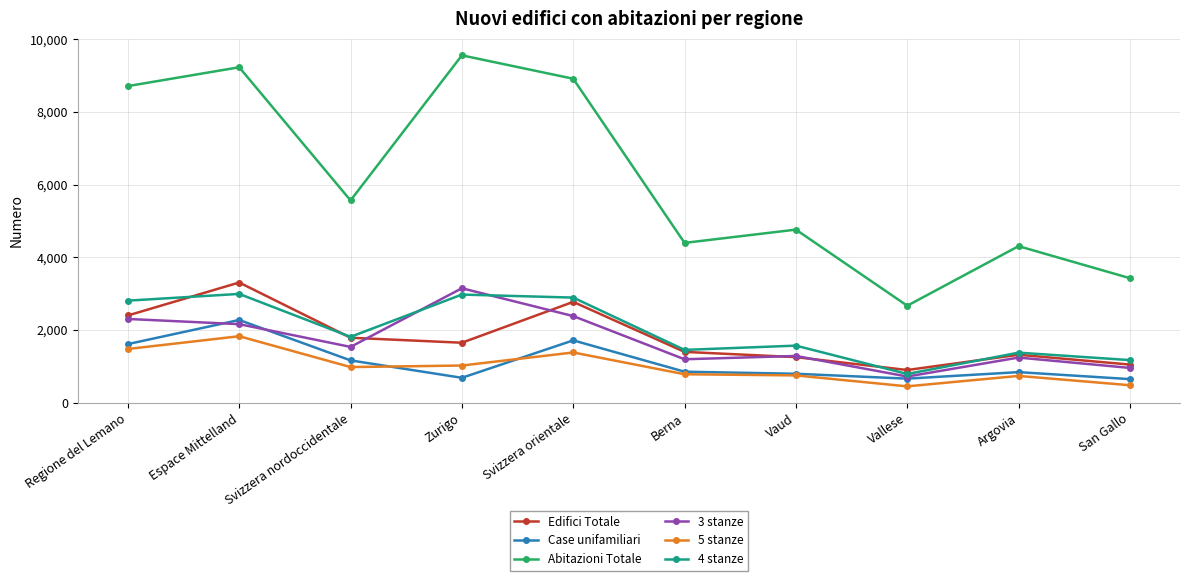

At which category does the chart reach its peak across all series?

Zurigo